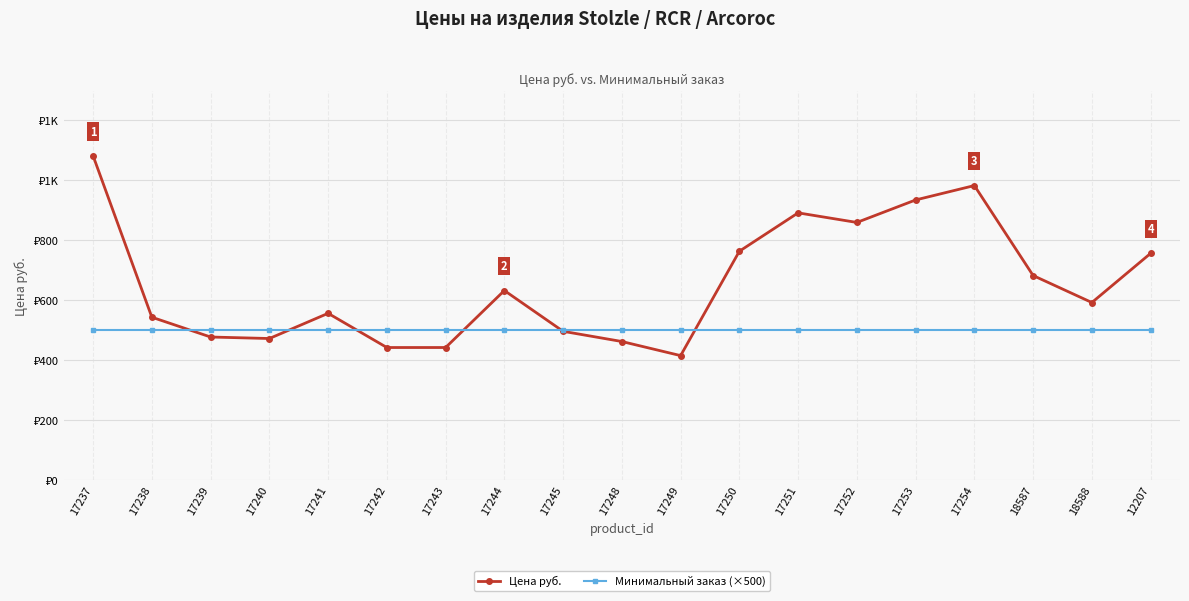

After their last crossing, which series has the higher values: Минимальный заказ (×500) or Цена руб.?

Цена руб.